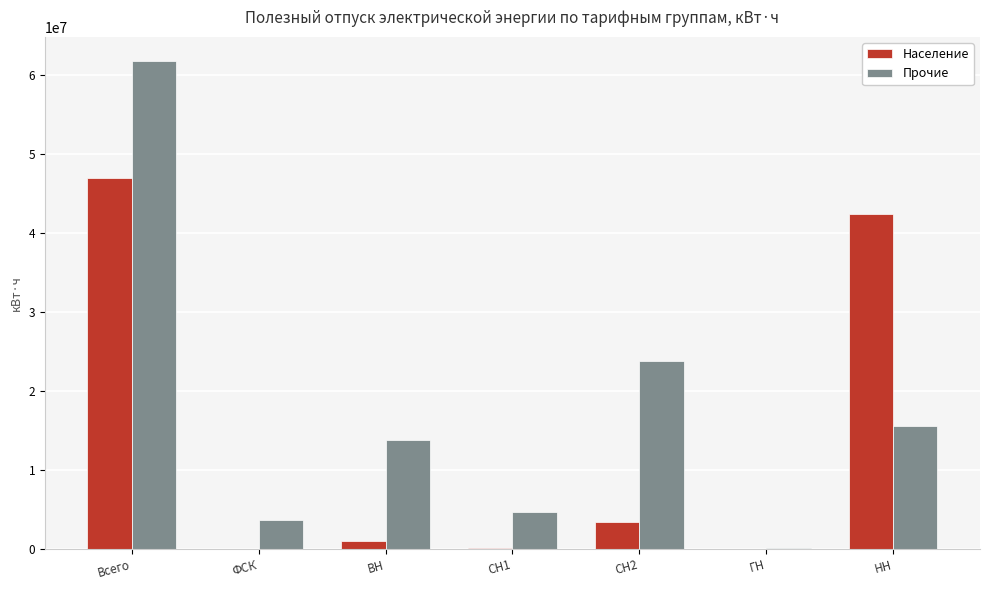

What is the sum of the Прочие values at ВН and СН1?

18570692.2